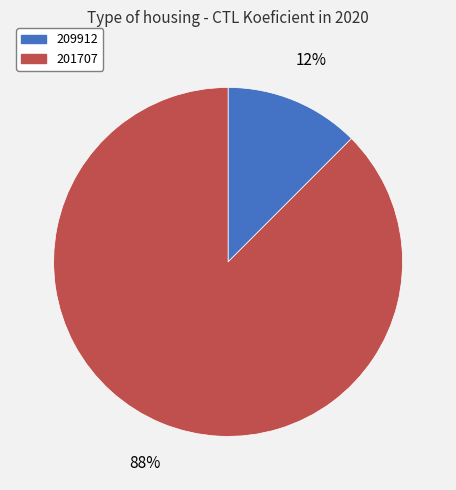

Between 209912 and 201707, which is larger?

201707